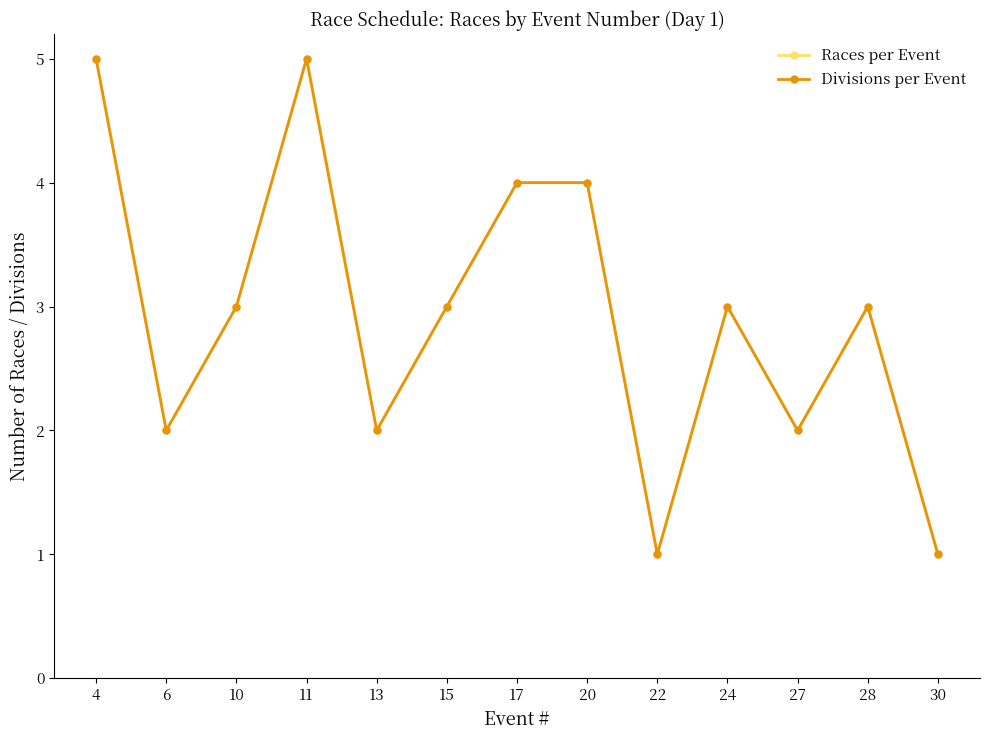

Is this an area chart (filled region under the line)?

No